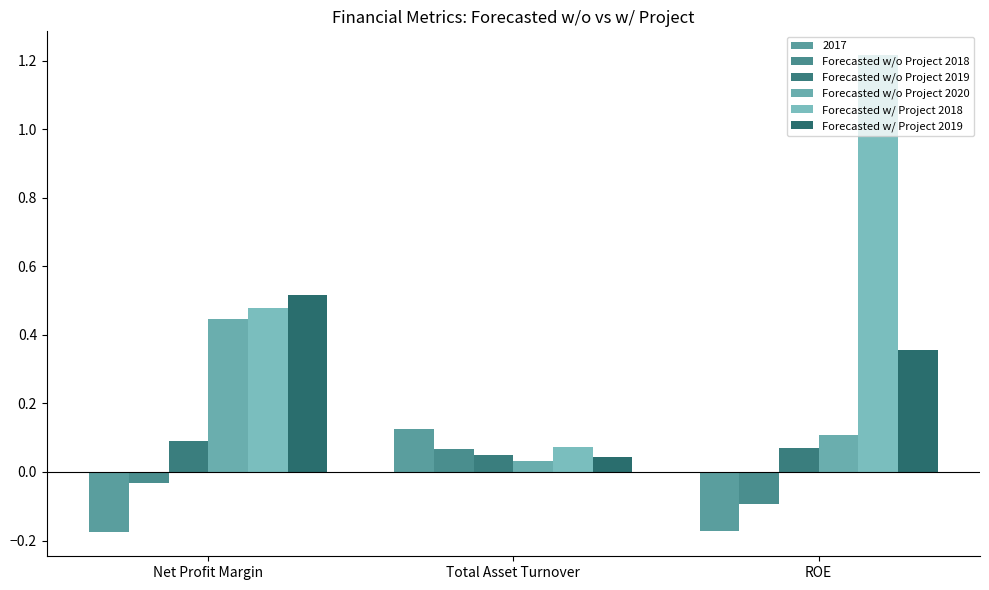

Read the Forecasted w/o Project 2020 value at Net Profit Margin.

0.4